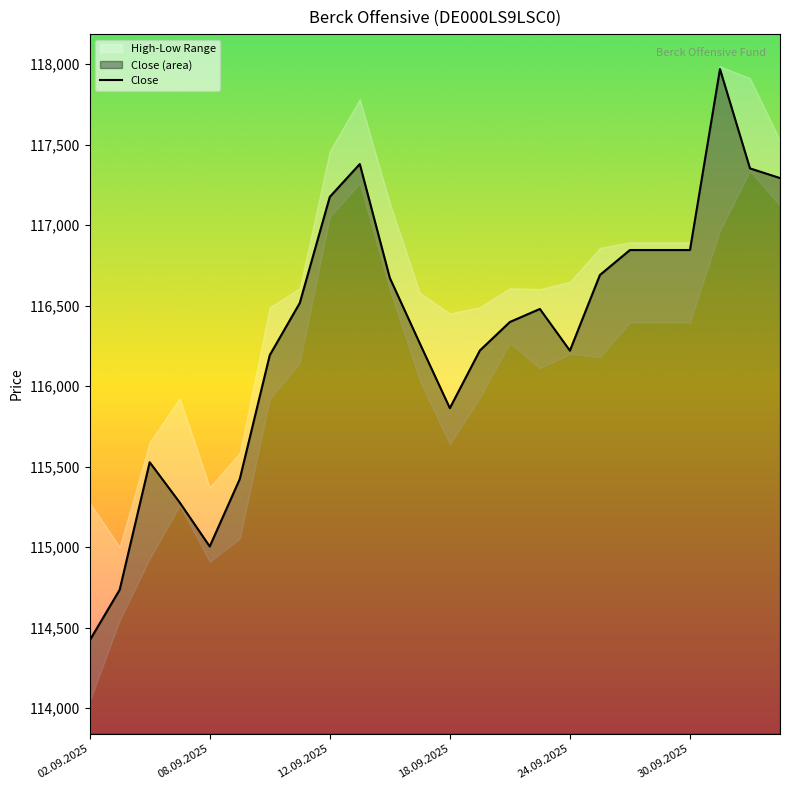

What is the minimum value for Close?

114420